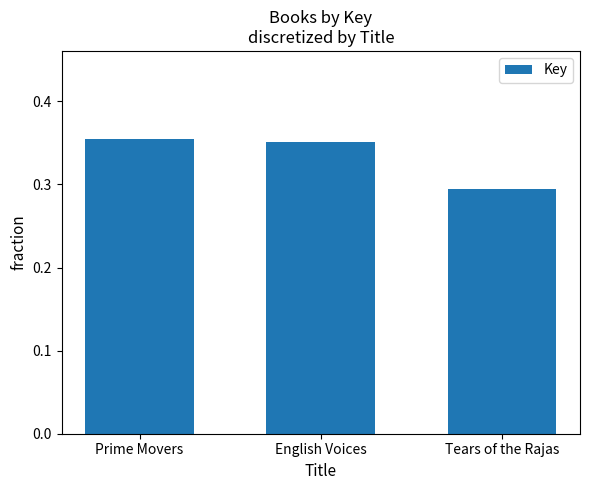

How many bars are there in total?

3